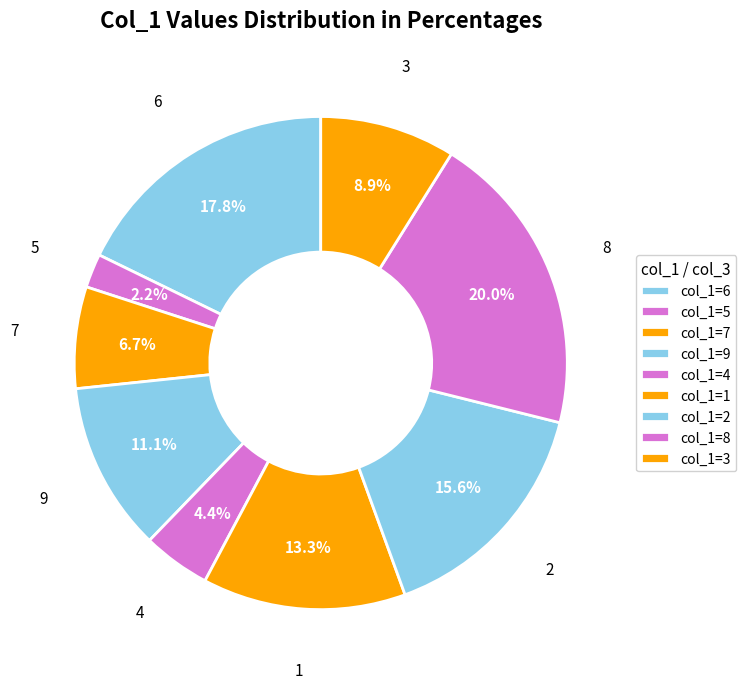

Rank the categories by value from highest to lowest.

8, 6, 2, 1, 9, 3, 7, 4, 5